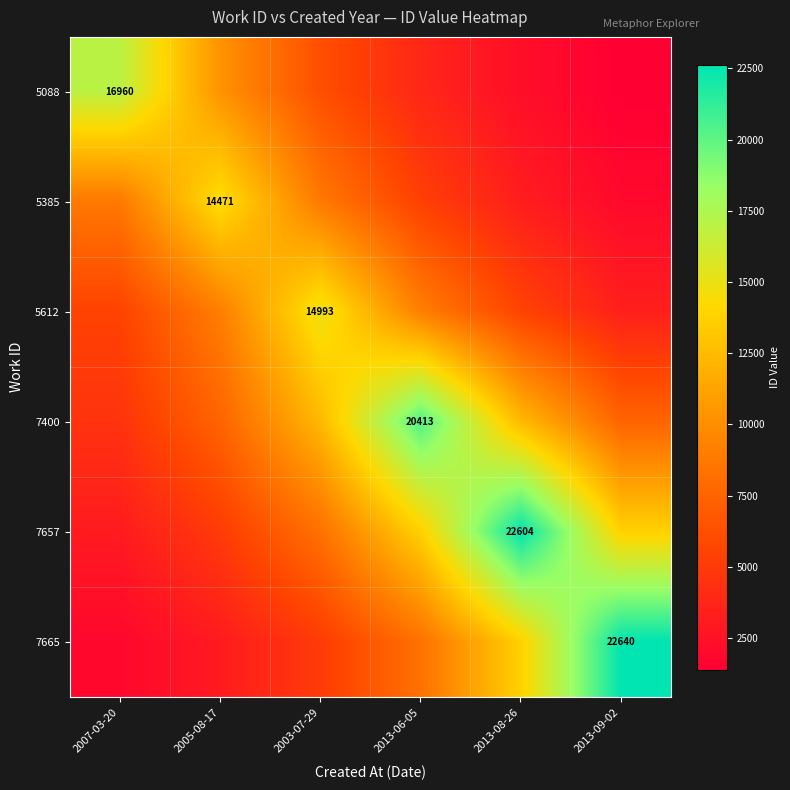

Is it true that 7400 equals 7509.5 at 2005-08-17?

True